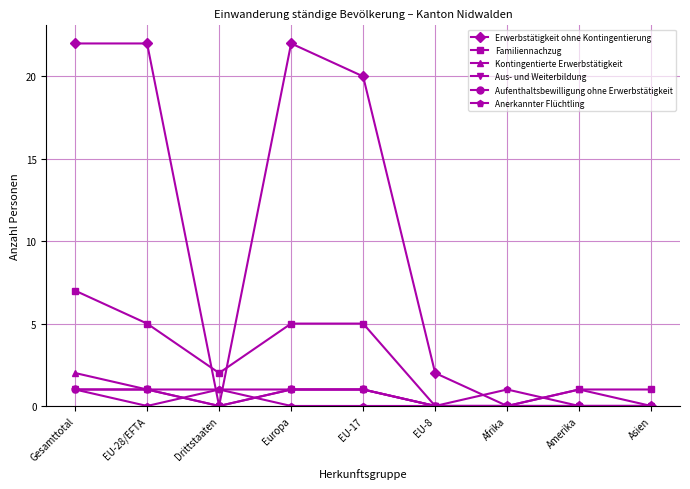

Is this an area chart (filled region under the line)?

No